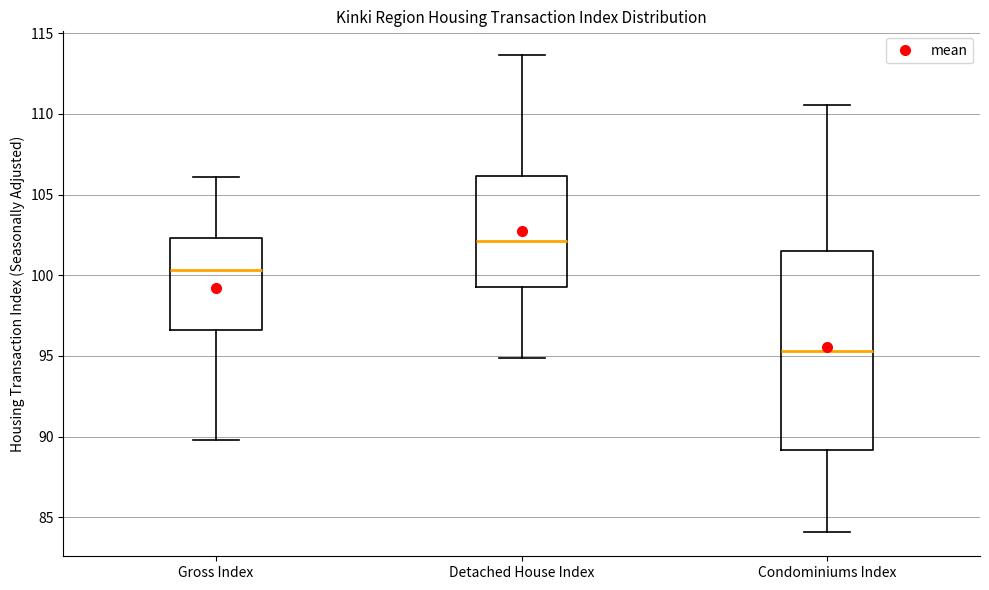

Reading left to right, transcribe this box plot: for each box, give where its median line is, the range the box spans, and where its two whiskers end, as read against the y-axis. The values are not printed on the chart, so give them approximately, as read against the axis.

Gross Index: median 100.5, box 96.5 to 102.5, whiskers 90.0 to 106.0
Detached House Index: median 102.0, box 99.5 to 106.0, whiskers 95.0 to 113.5
Condominiums Index: median 95.5, box 89.0 to 101.5, whiskers 84.0 to 110.5